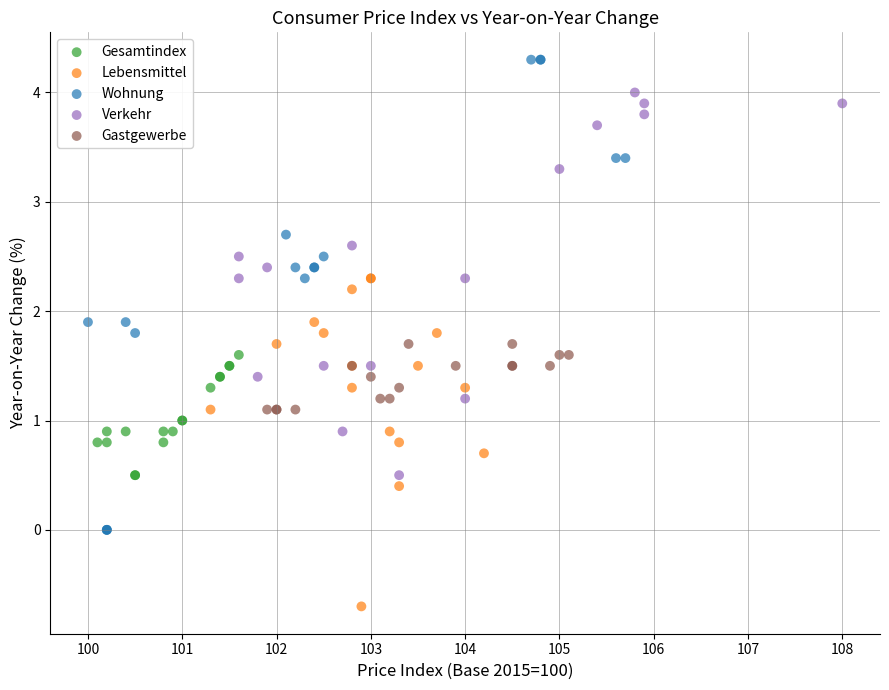

Which series reaches the minimum Y coordinate?

Lebensmittel